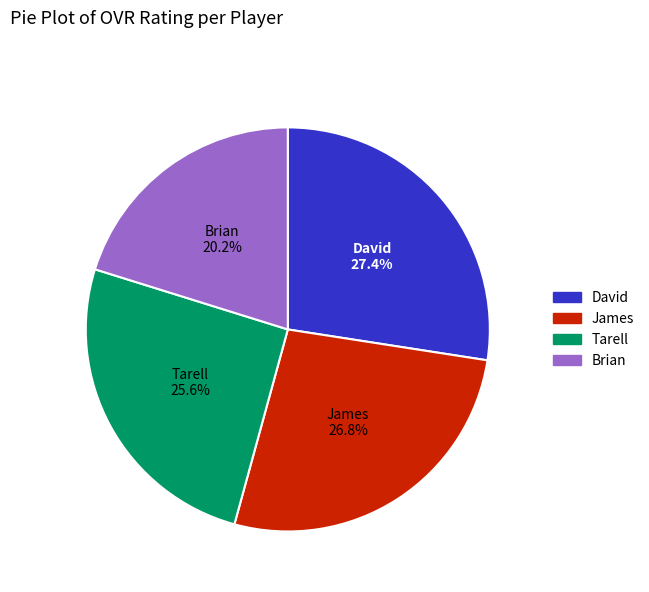

Which category has the smallest portion of the pie?

Brian